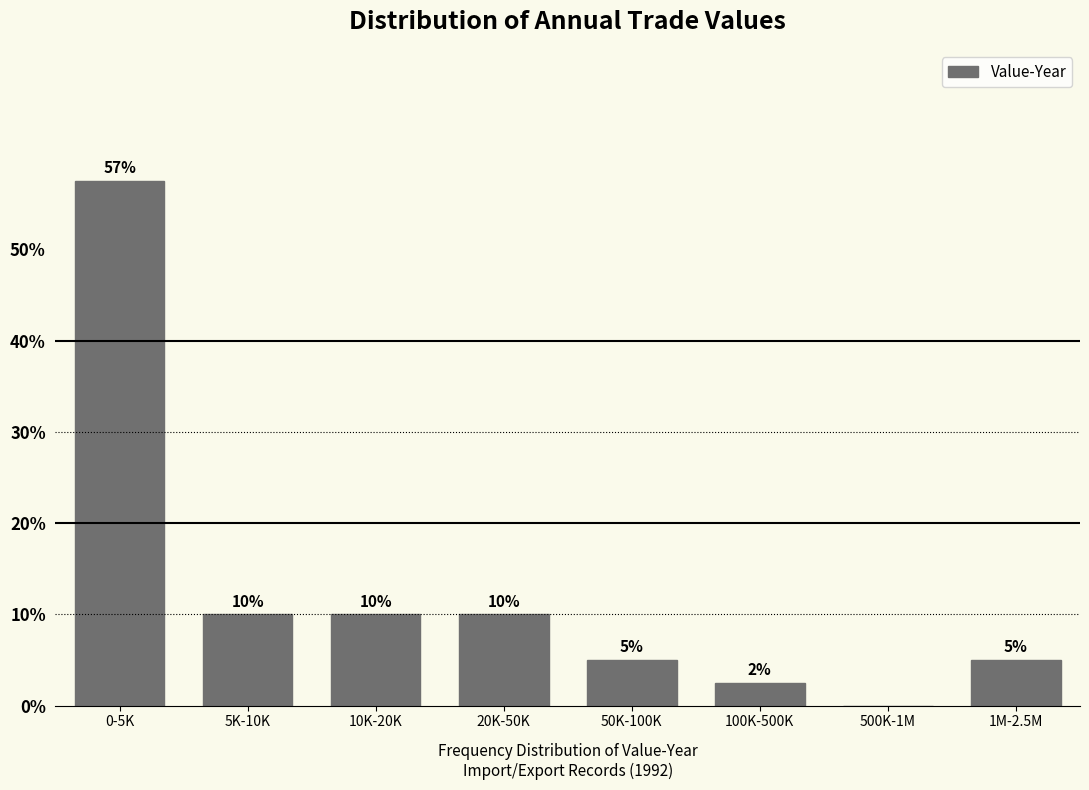

What is the greatest value displayed?

57.5